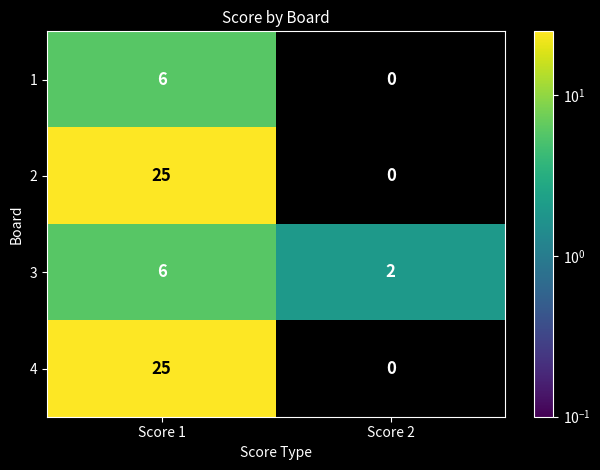

Which category has the highest value across all series?

Score 1